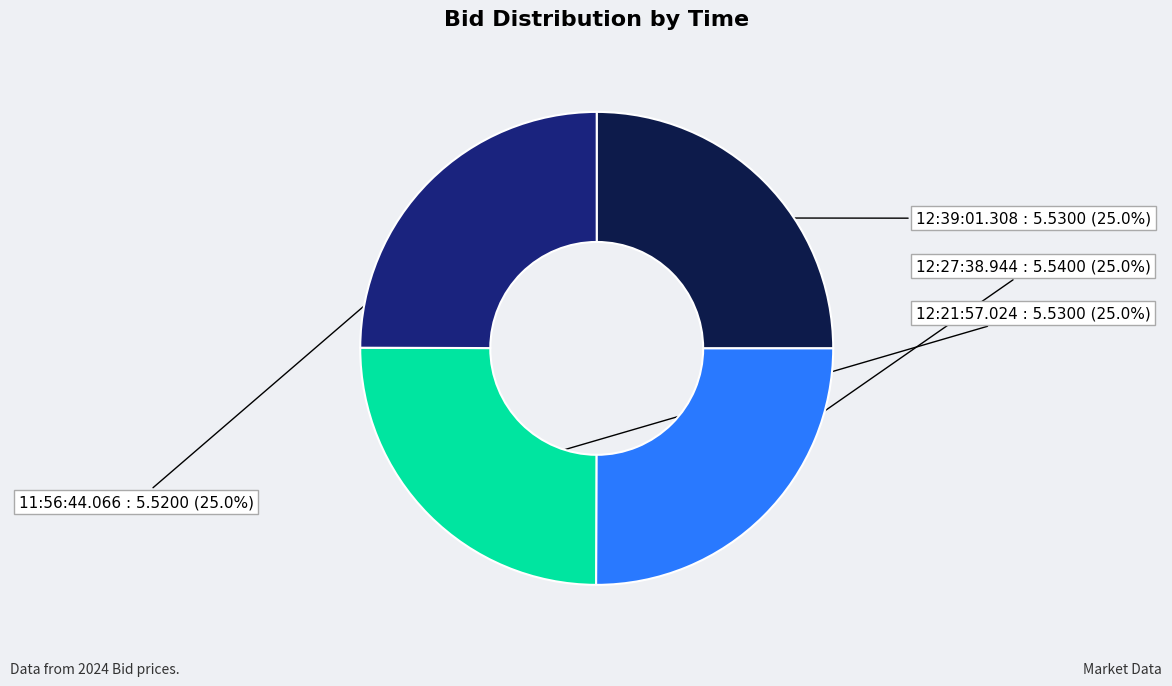

How many segments does this pie chart have?

4